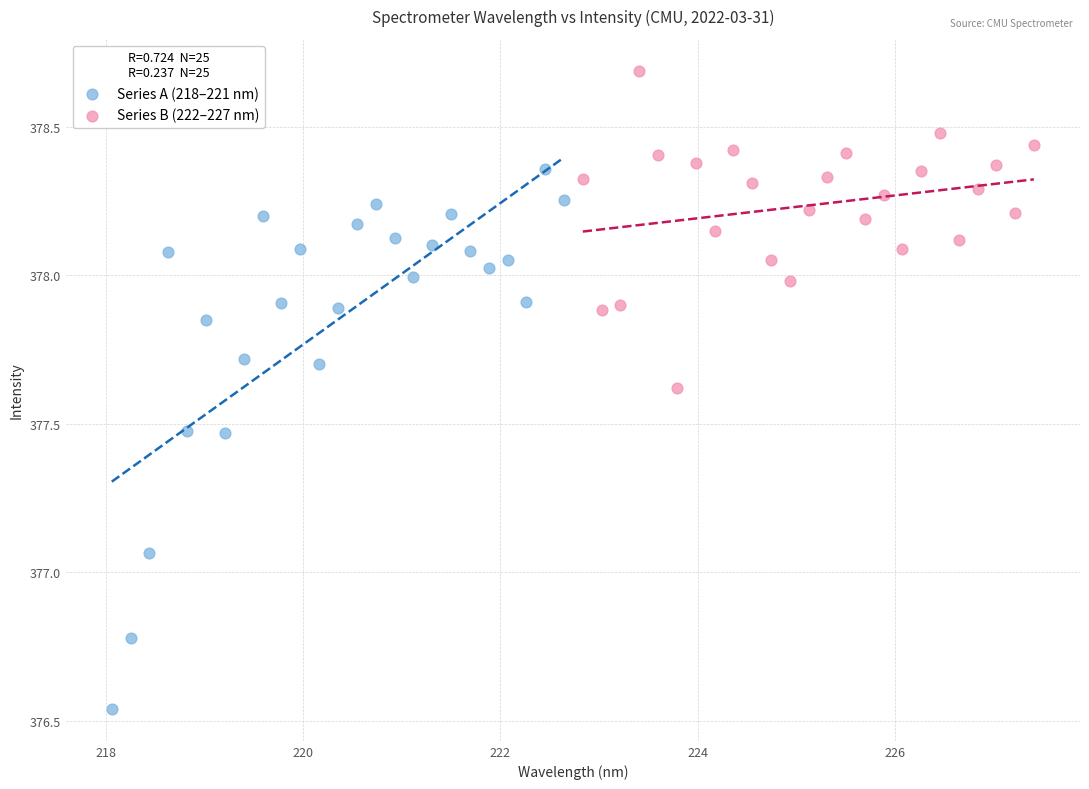

Which series reaches the maximum Y coordinate?

Series B (222–227 nm)